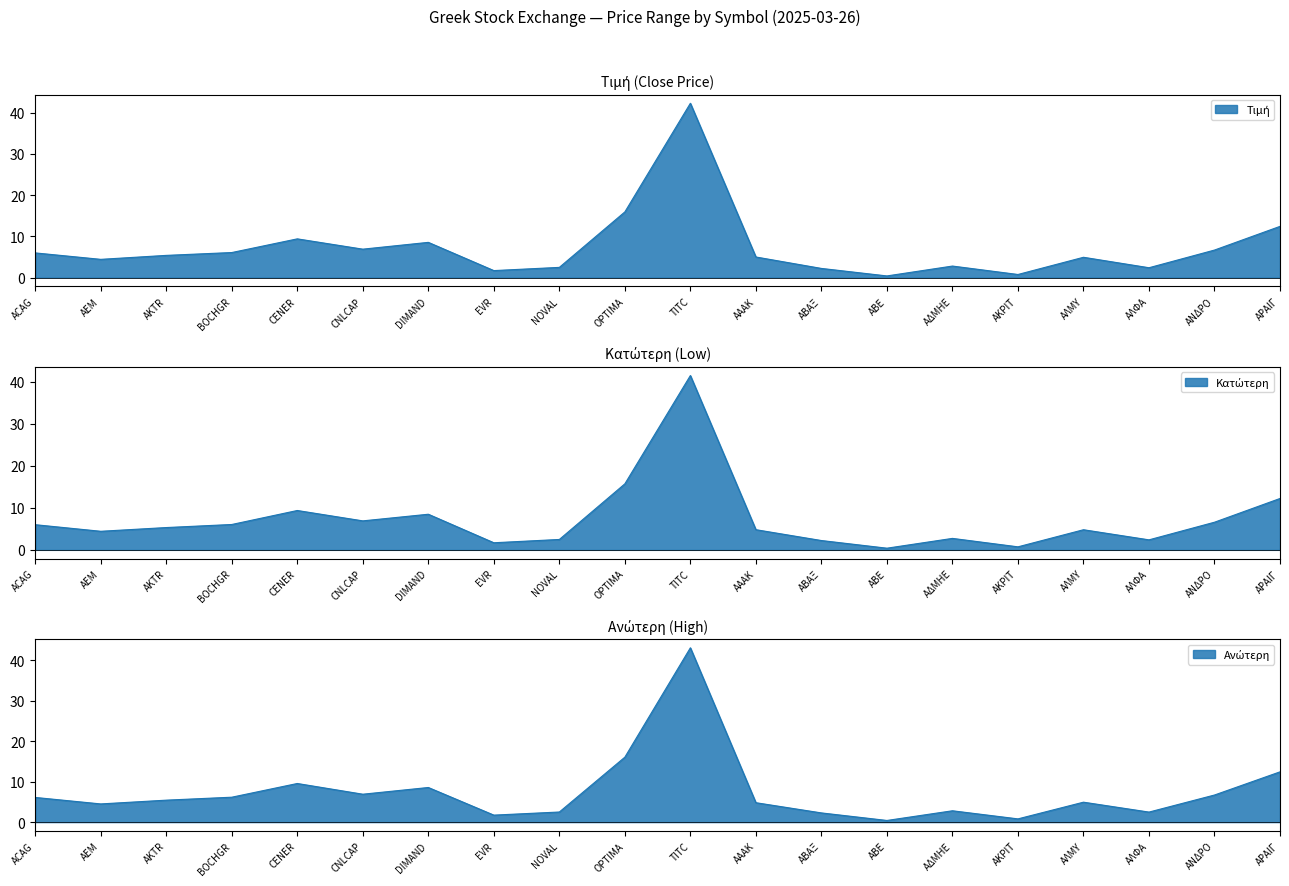

At which category does the chart reach its minimum across all series?

ΑΒΕ